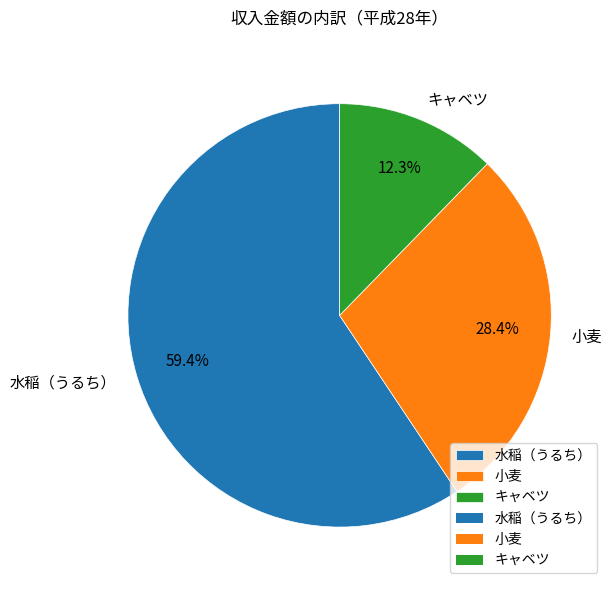

Is the sum of 水稲（うるち） and 小麦 greater than half?

Yes